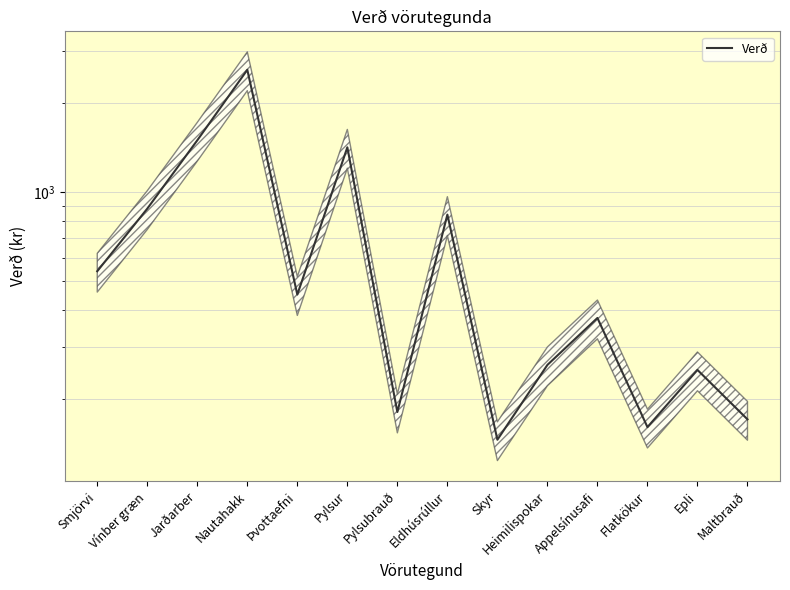

The value at Epli is 250. True or false?

True